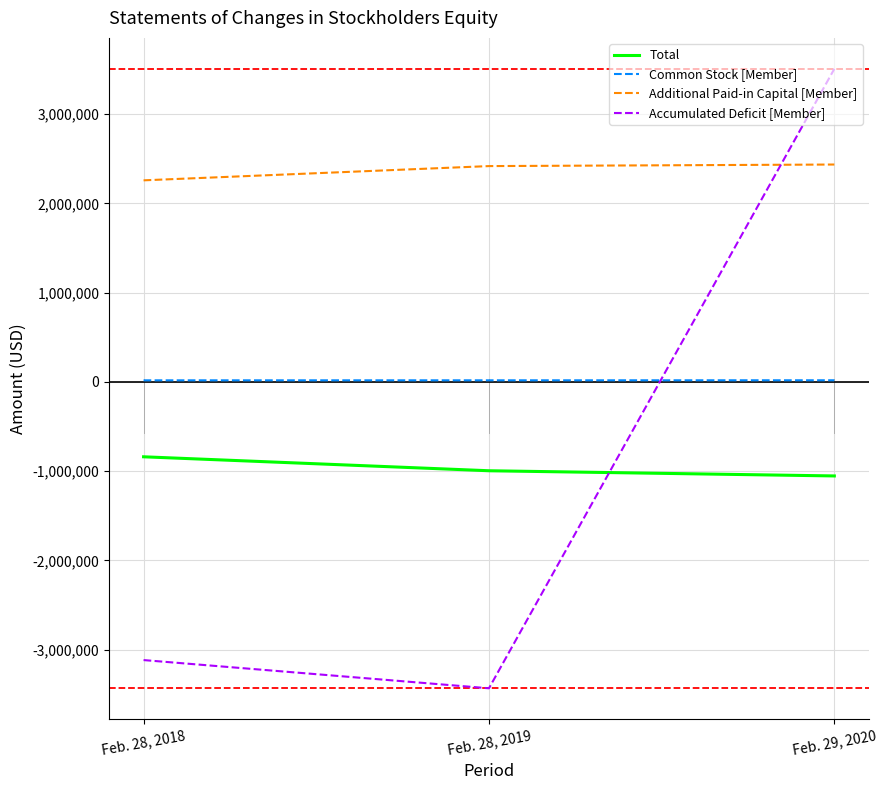

At how many categories does at least one series exceed 948166?

3